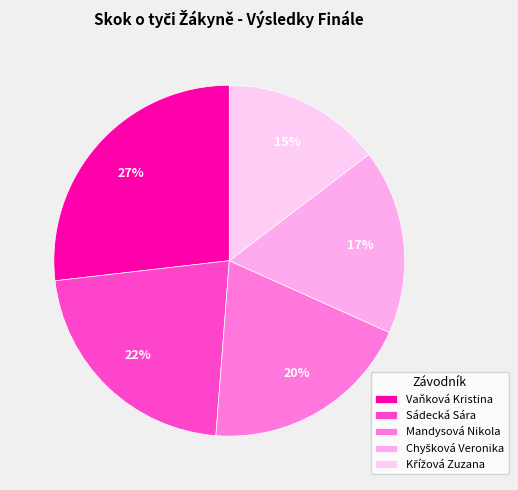

The Mandysová Nikola slice represents 34% of the pie. True or false?

False